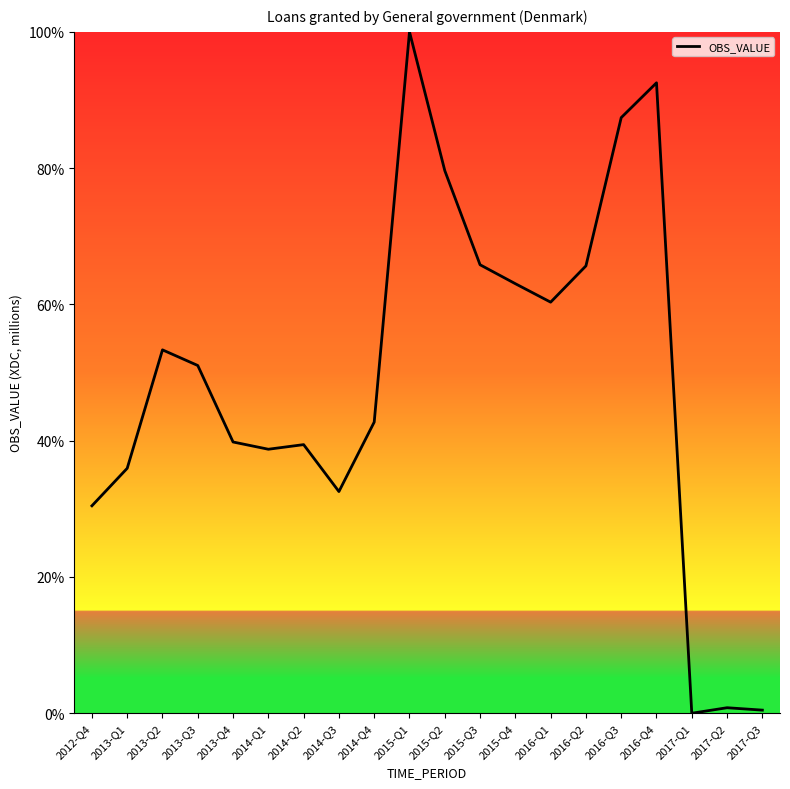

What is the difference between the values at 2016-Q1 and 2013-Q3?

9.3